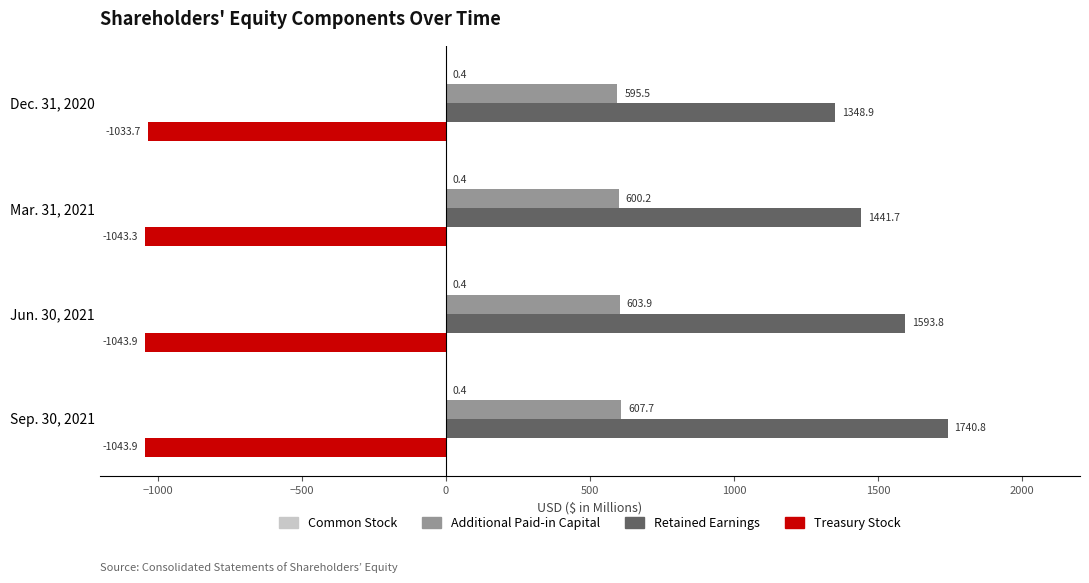

Where is Additional Paid-in Capital nearest to the value 601?

Mar. 31, 2021